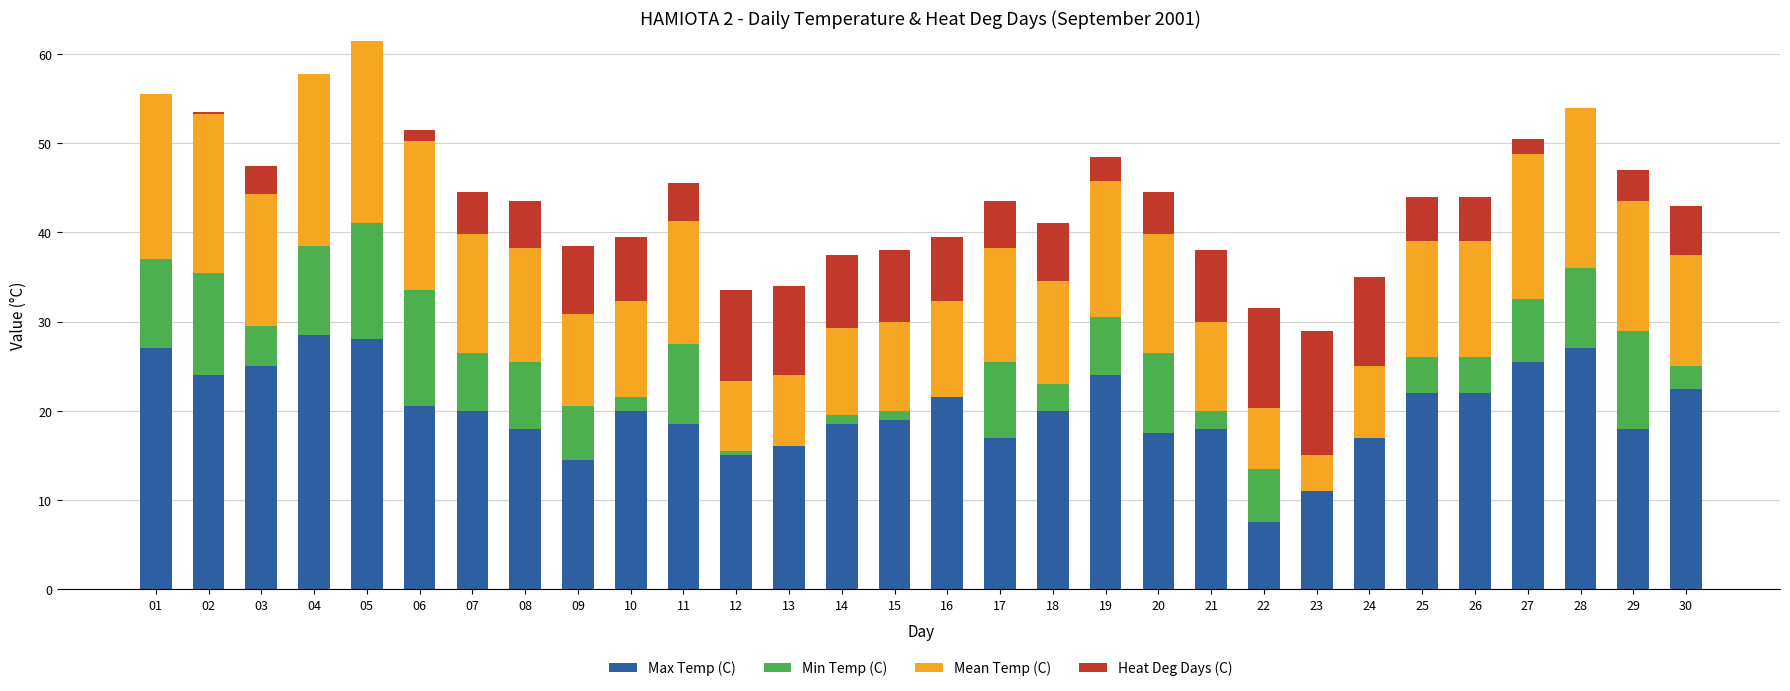

True or false: Max Temp (C) has a value of 18.0 at 21.

True